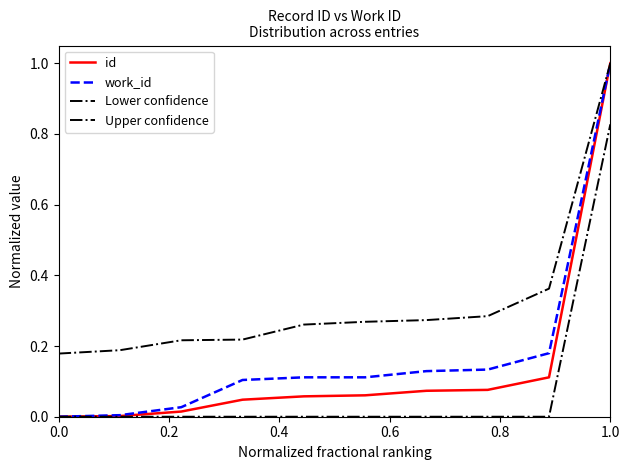

How many lines are shown in the chart?

4